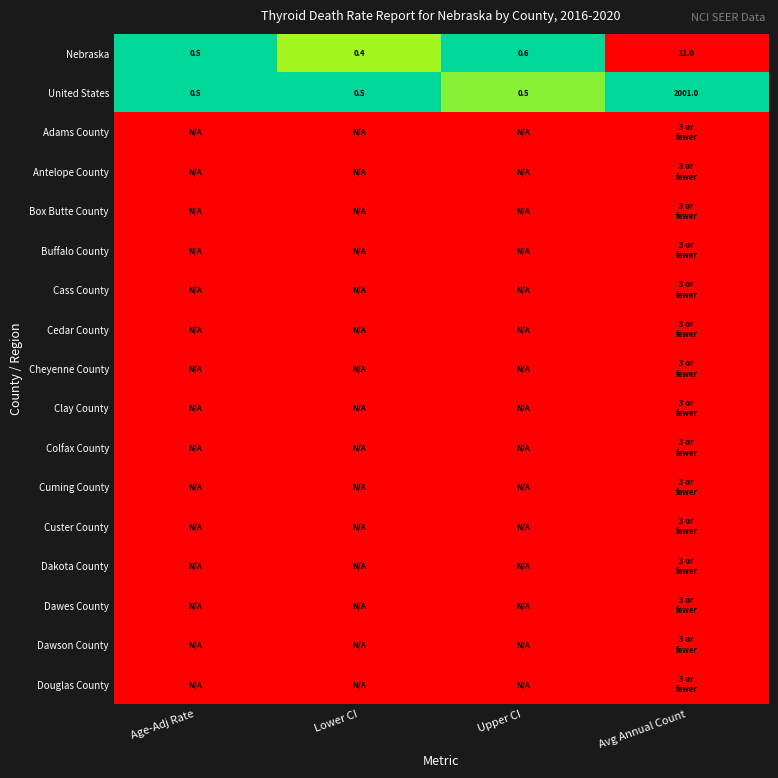

The value of Nebraska at Avg Annual Count is 11.0. True or false?

True